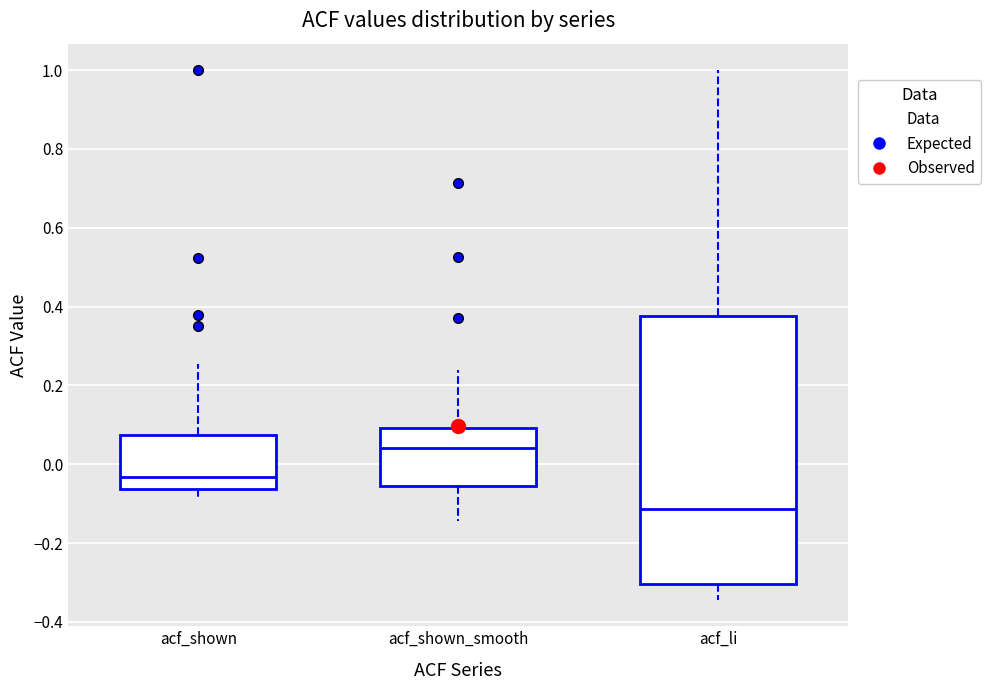

Where does the median line of the box for acf_shown sit on the y-axis? The values are not printed on the chart, so give them approximately, as read against the axis.

-0.04